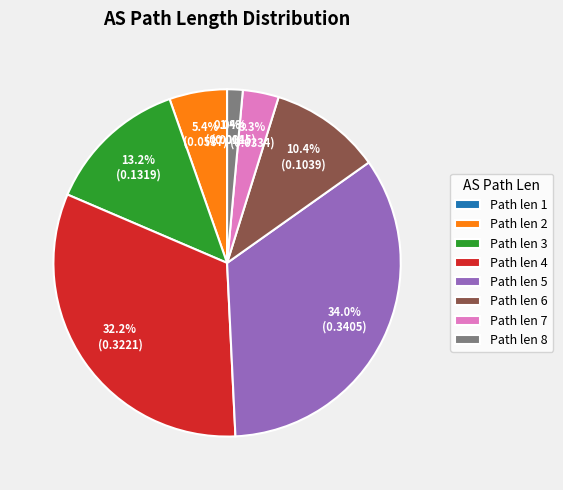

Which has a higher value, Path len 3 or Path len 2?

Path len 3